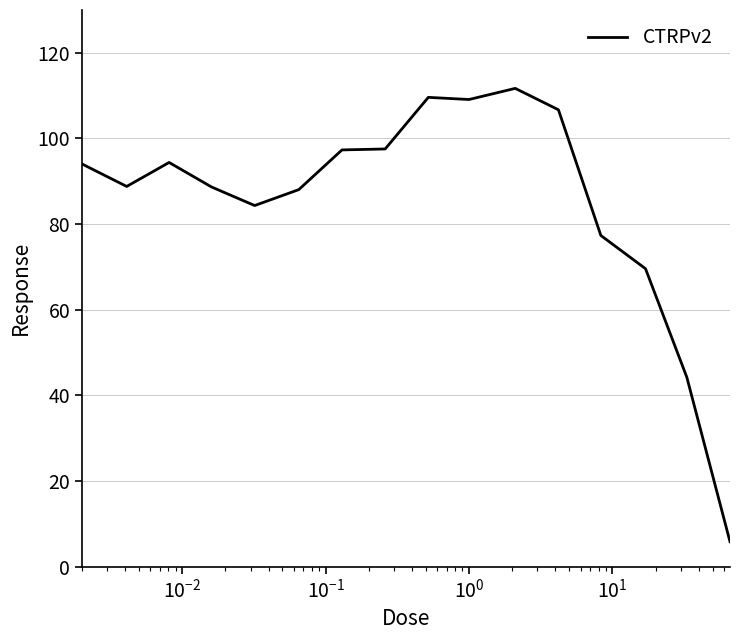

What is the maximum value shown in the chart?

111.7